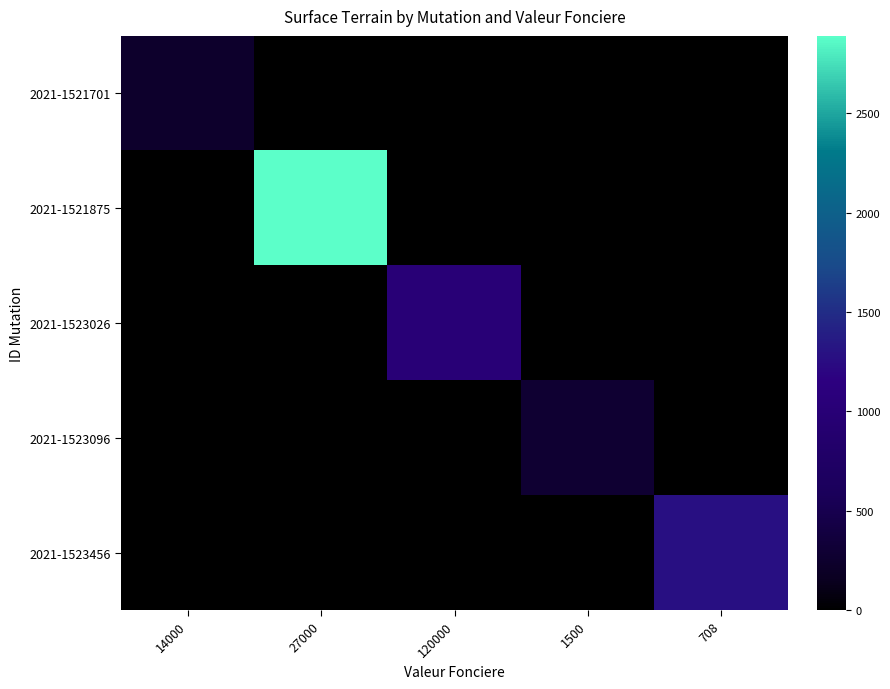

Which series has the largest range (max minus min)?

2021-1521875